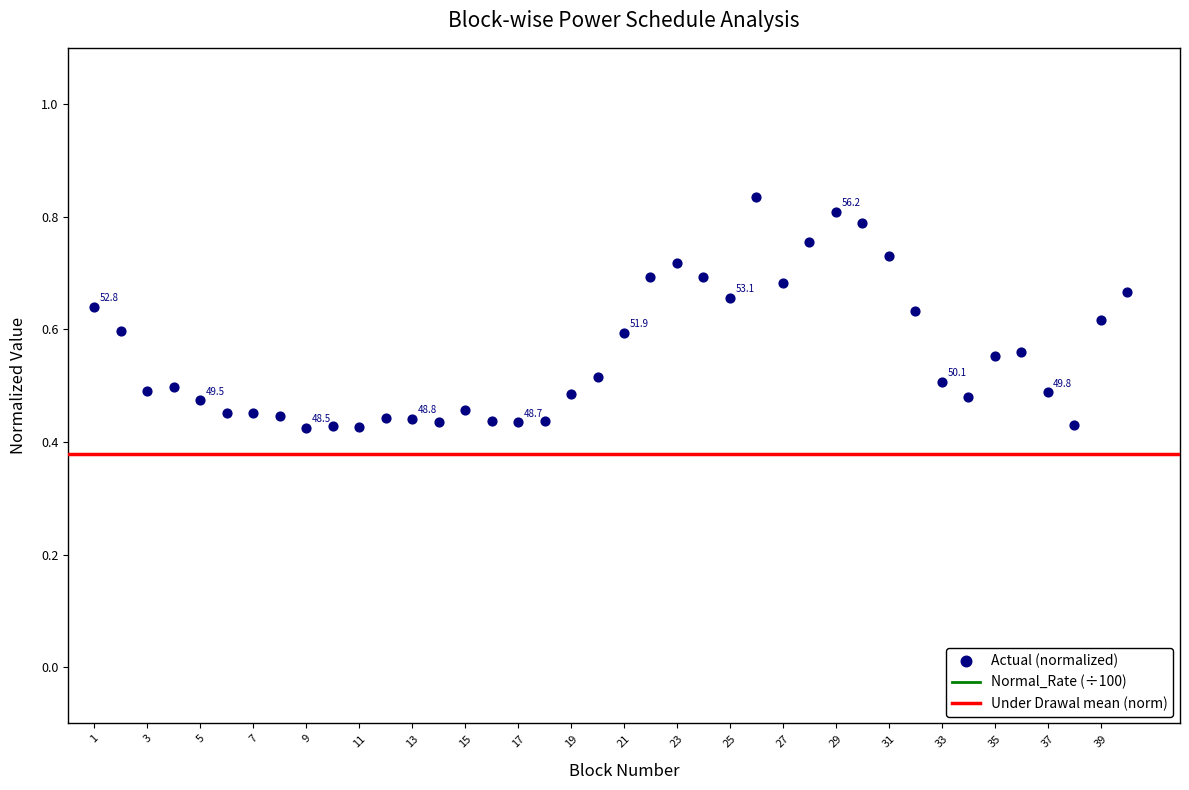

Is the value of Actual at 22 greater than the value of Normal_Rate at 19?

No